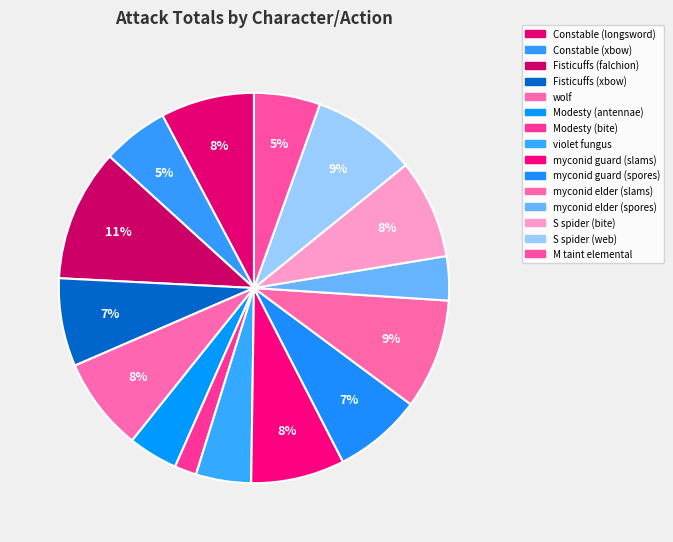

Is it true that M taint elemental is 1% of the pie?

False